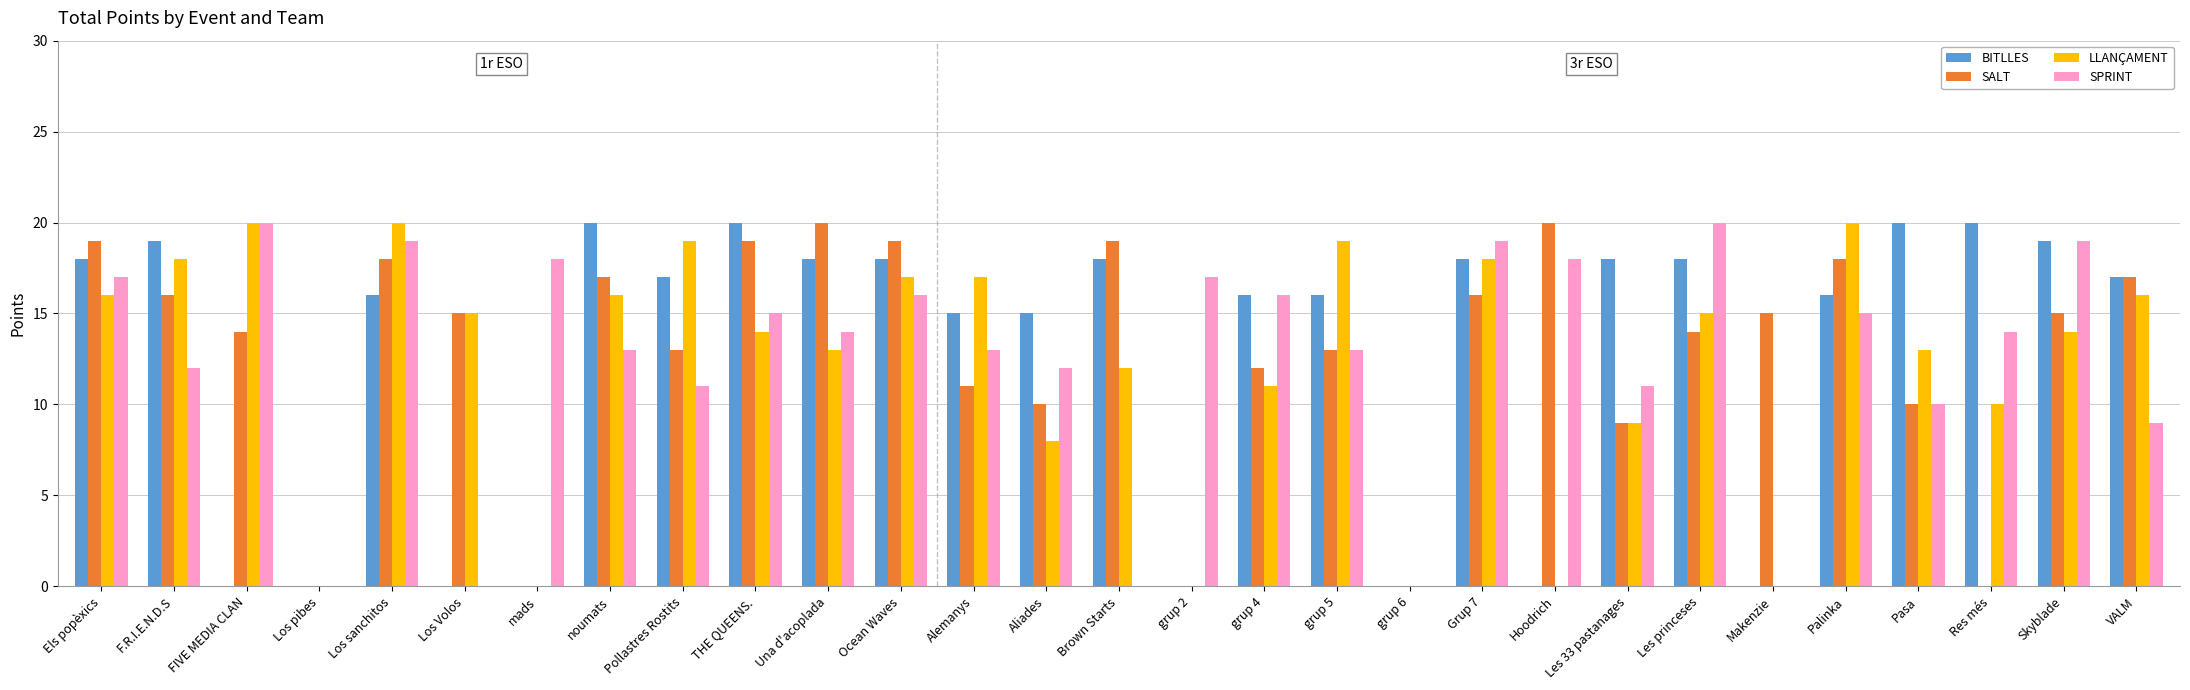

Are the bars grouped side by side (vs. stacked)?

Yes